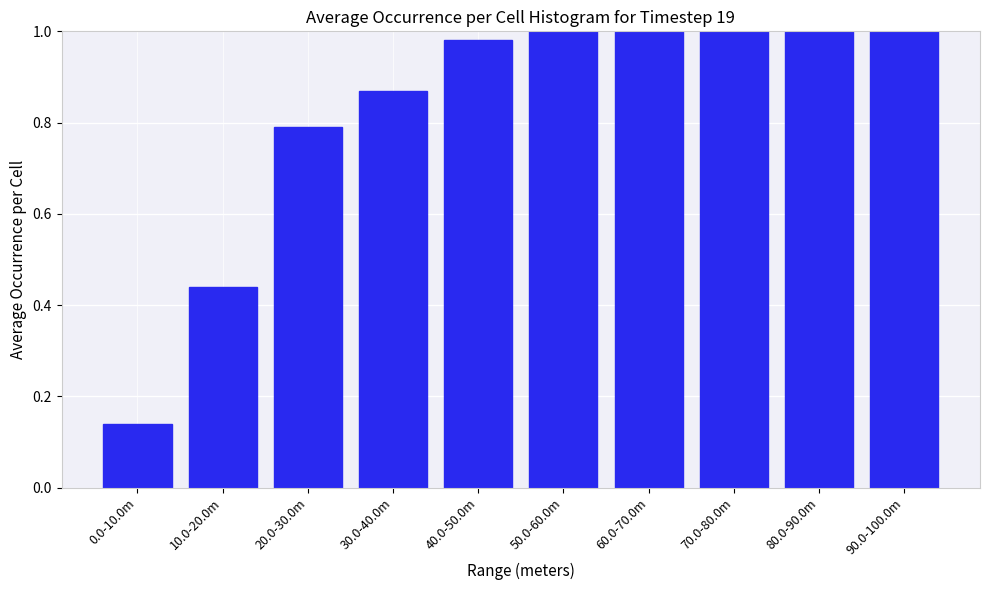

What is the difference between the second highest and second lowest values?

0.6